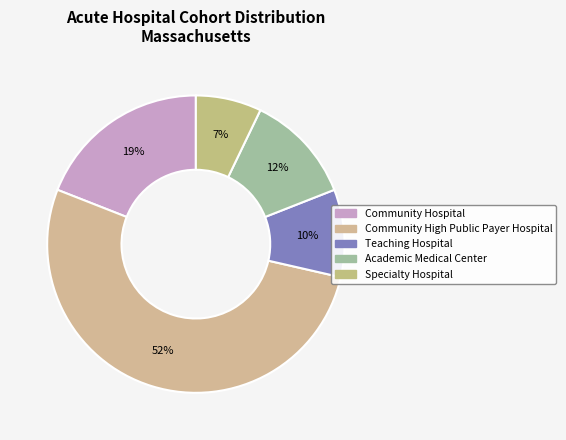

What is the total percentage of Community Hospital and Teaching Hospital?

28.6%